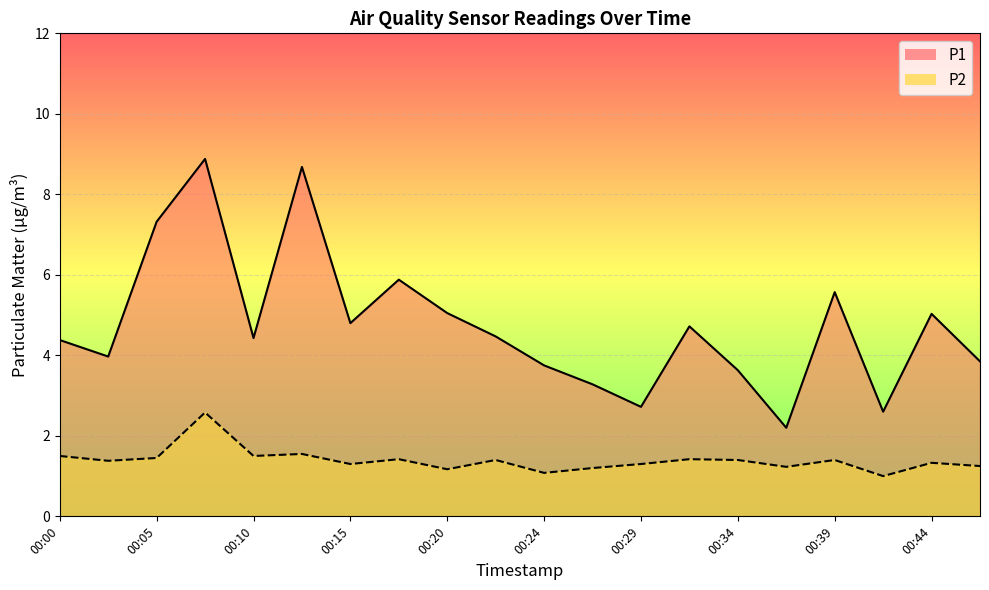

At which label does P2 reach its peak?

00:07